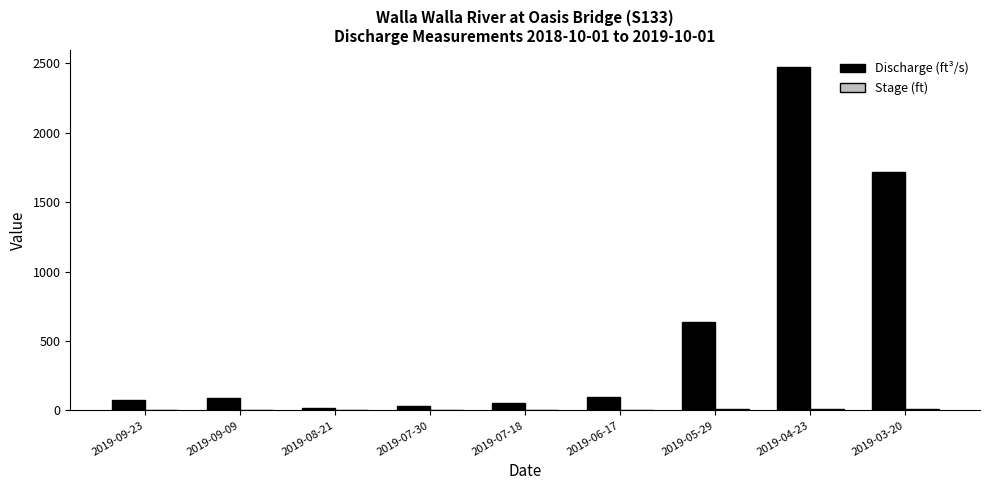

Between 2019-05-29 and 2019-03-20, which series saw the biggest shift?

Discharge (ft³/s)